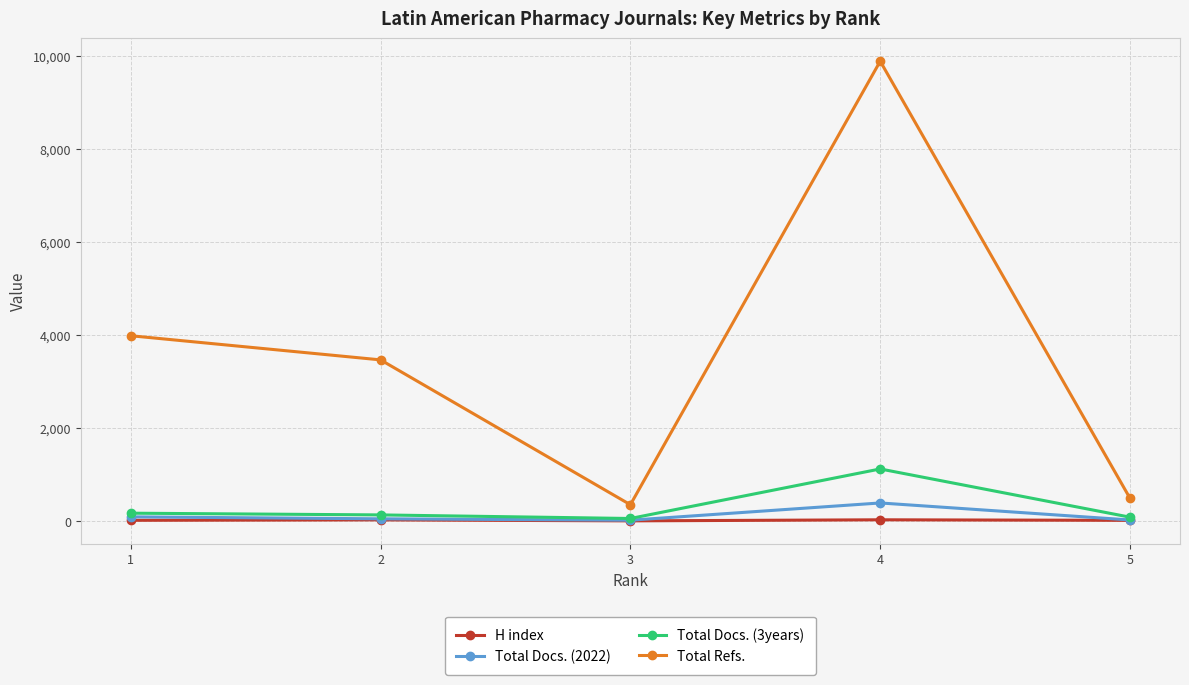

List the series in order of their peak value, highest first.

Total Refs., Total Docs. (3years), Total Docs. (2022), H index